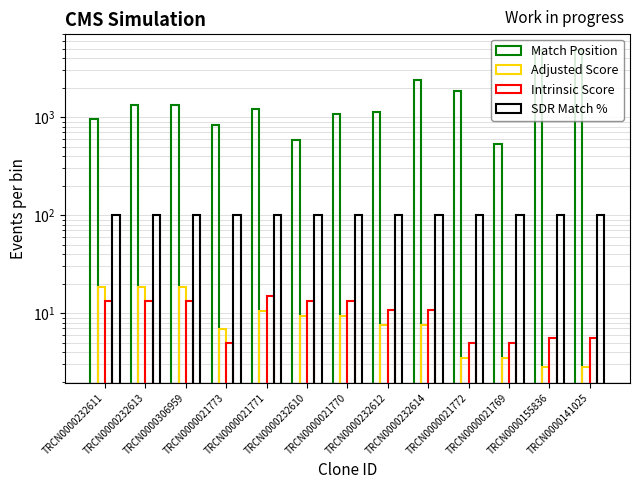

Are the bars horizontal?

No